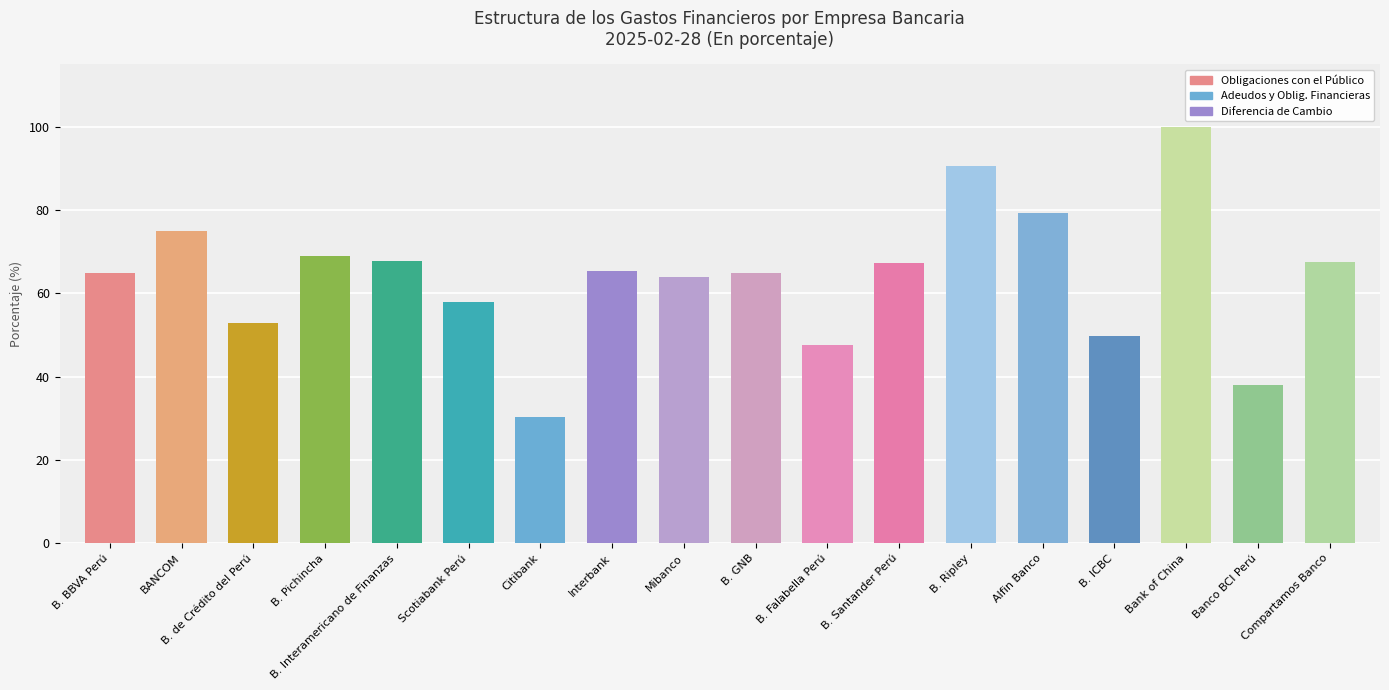

Reading left to right, extract all data points from this chart.

Obligaciones con el Público: B. BBVA Perú=65.0	BANCOM=75.0	B. de Crédito del Perú=52.9	B. Pichincha=68.8	B. Interamericano de Finanzas=67.7	Scotiabank Perú=57.9	Citibank=30.3	Interbank=65.4	Mibanco=64.0	B. GNB=64.8	B. Falabella Perú=47.7	B. Santander Perú=67.2	B. Ripley=90.6	Alfin Banco=79.2	B. ICBC=49.8	Bank of China=100.0	Banco BCI Perú=37.9	Compartamos Banco=67.4
Adeudos y Oblig. Financieras: B. BBVA Perú=17.6	BANCOM=11.3	B. de Crédito del Perú=18.5	B. Pichincha=17.3	B. Interamericano de Finanzas=16.3	Scotiabank Perú=18.8	Citibank=26.5	Interbank=11.8	Mibanco=18.0	B. GNB=5.0	B. Falabella Perú=1.2	B. Santander Perú=13.1	B. Ripley=0.0	Alfin Banco=4.2	B. ICBC=25.0	Bank of China=0.0	Banco BCI Perú=5.3	Compartamos Banco=22.9